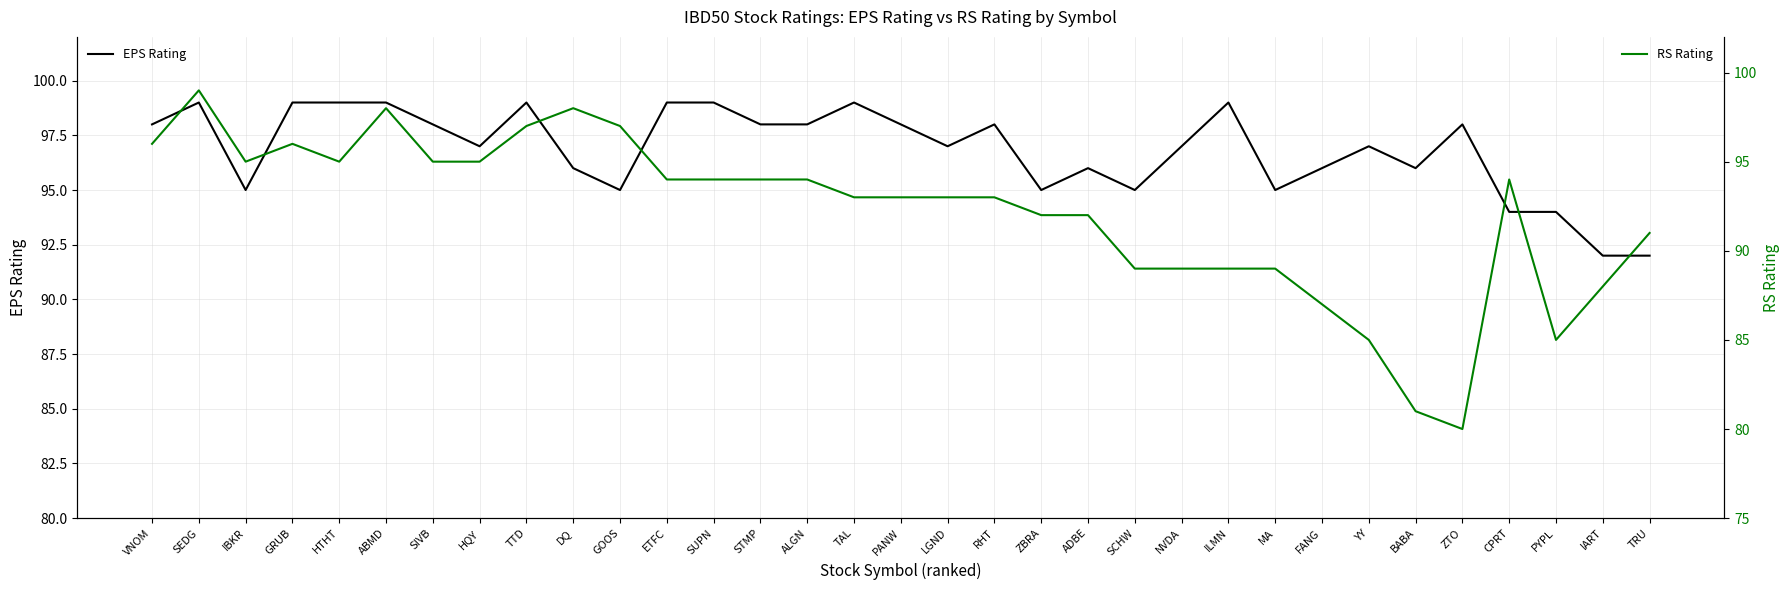

What are all the series names shown in the legend?

EPS Rating, RS Rating